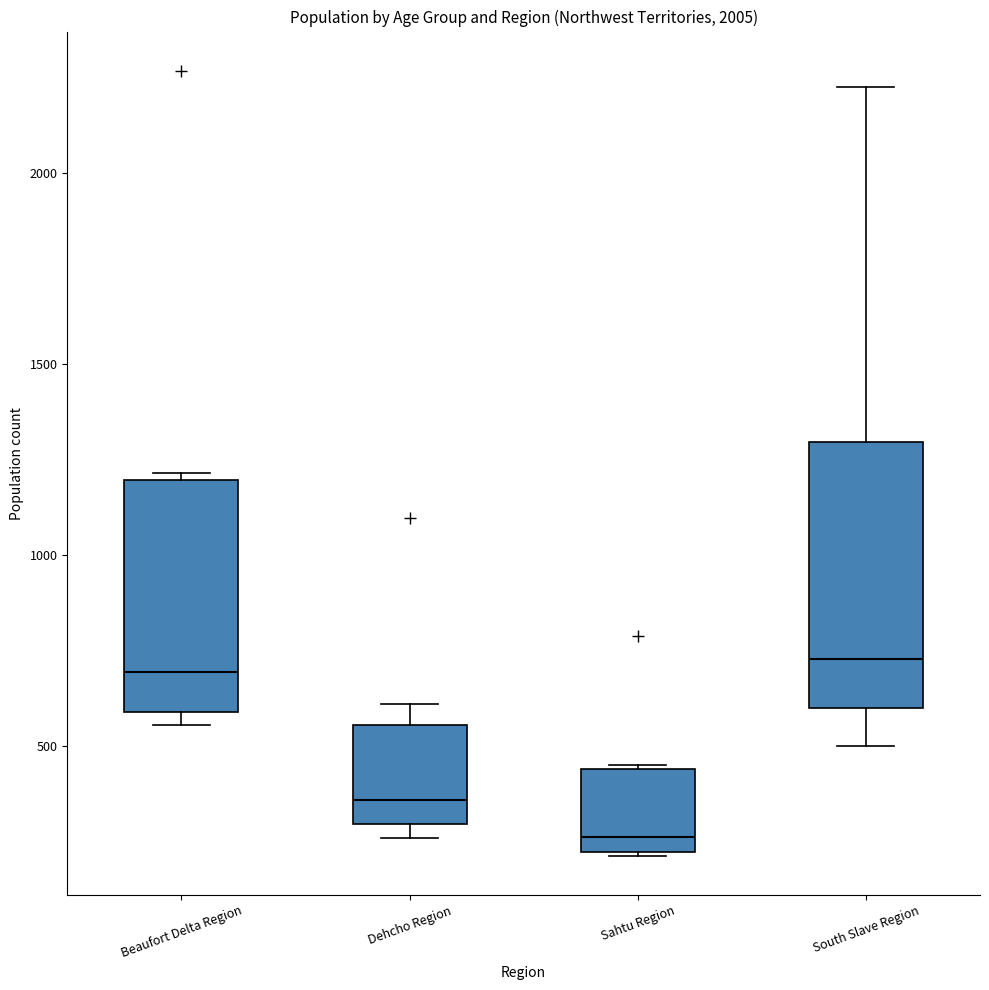

Comparing the boxes themselves (not the whiskers), which one is the tallest?

South Slave Region